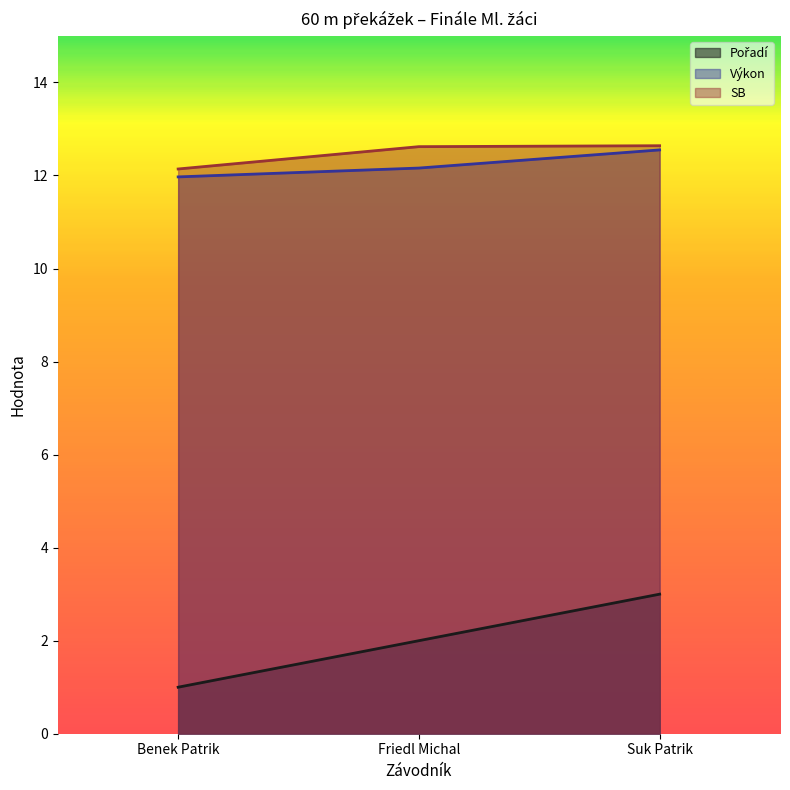

Is it true that SB equals 18.3 at Benek Patrik?

False